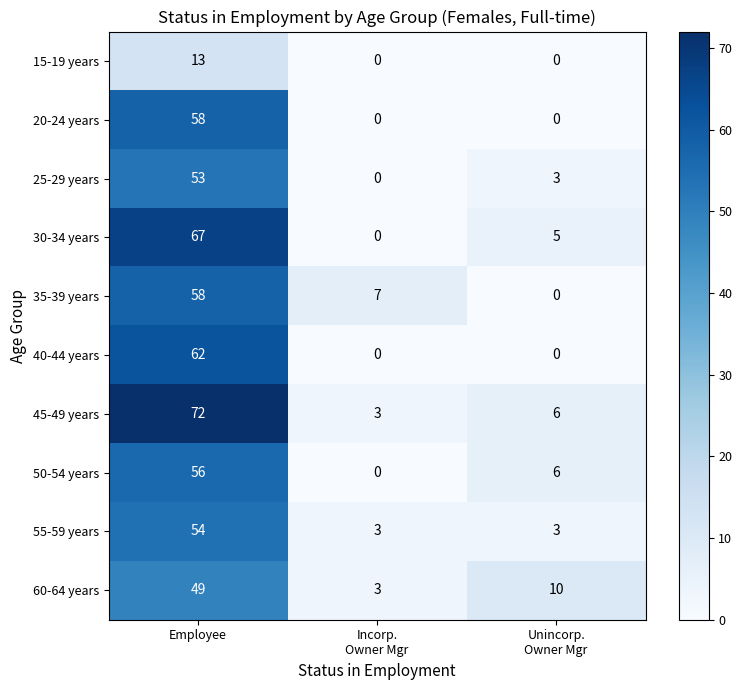

What is the spread (max minus min) of values at Employee?

59